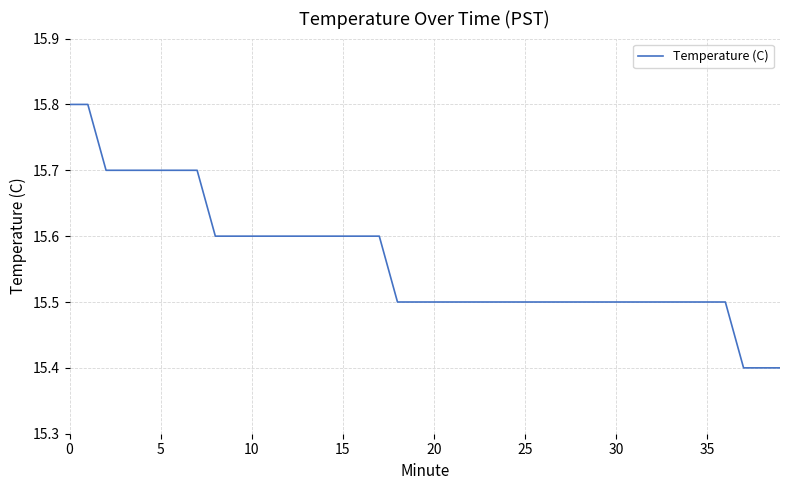

What is the difference between the maximum and minimum values?

0.4